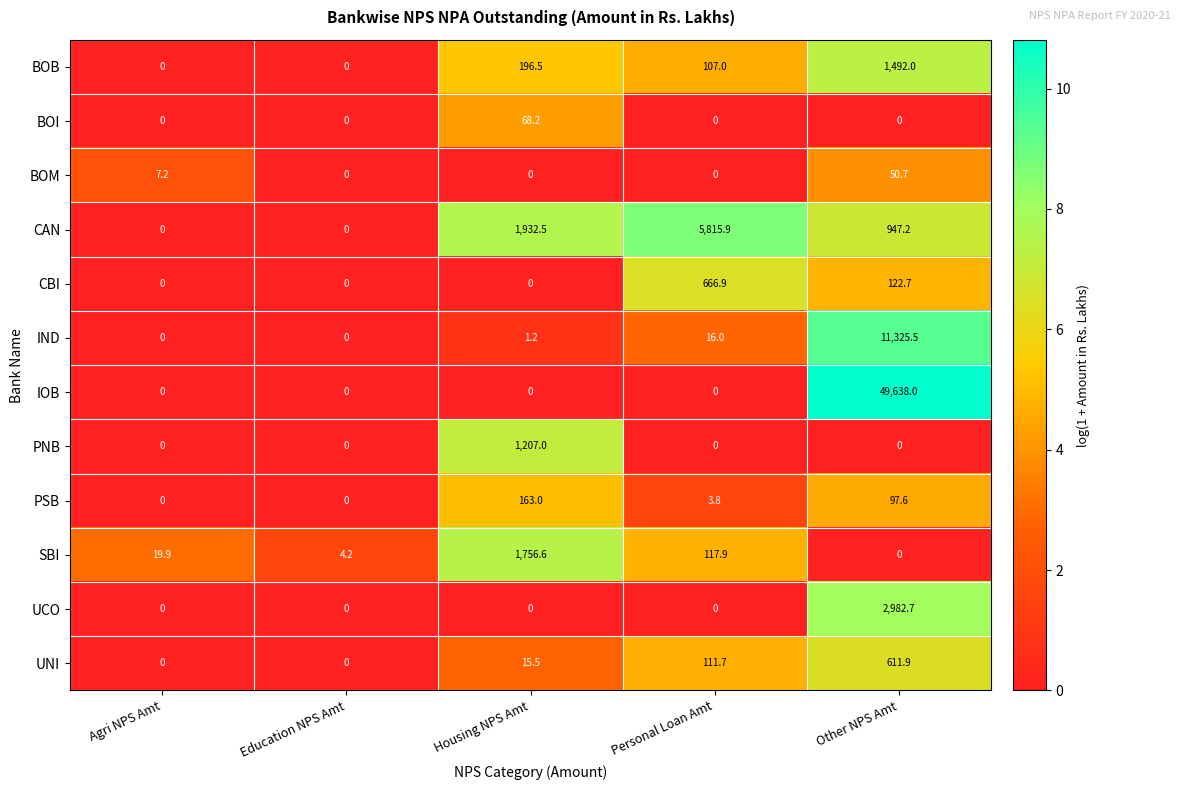

How many series are shown in this chart?

12